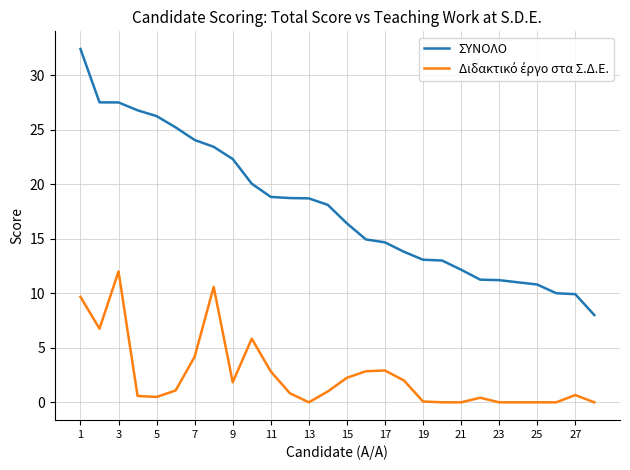

Which series has the largest total across all categories?

ΣΥΝΟΛΟ